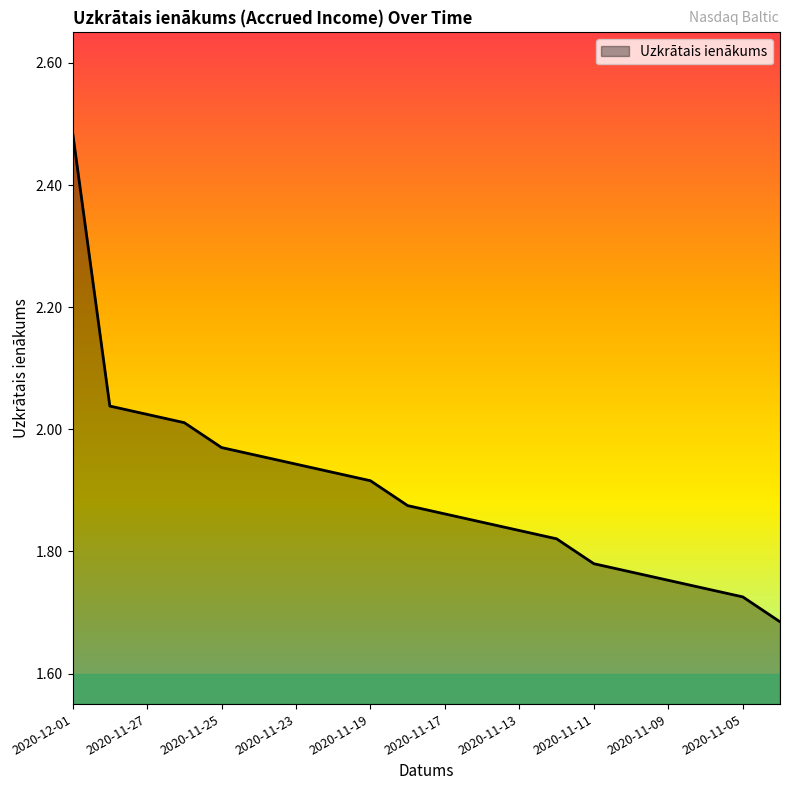

What is the difference between the maximum and minimum values?

0.8